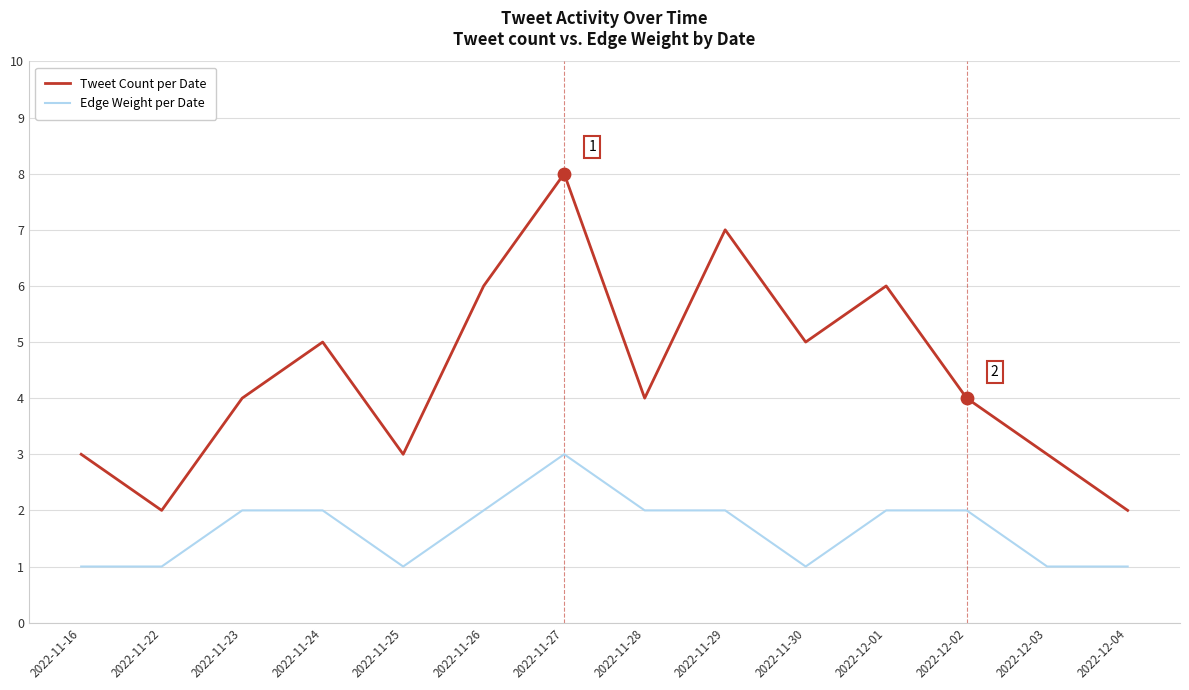

What are all the series names shown in the legend?

Tweet Count per Date, Edge Weight per Date